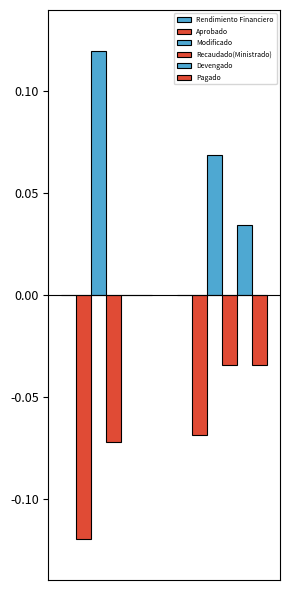

Count the number of data series in this chart.

6